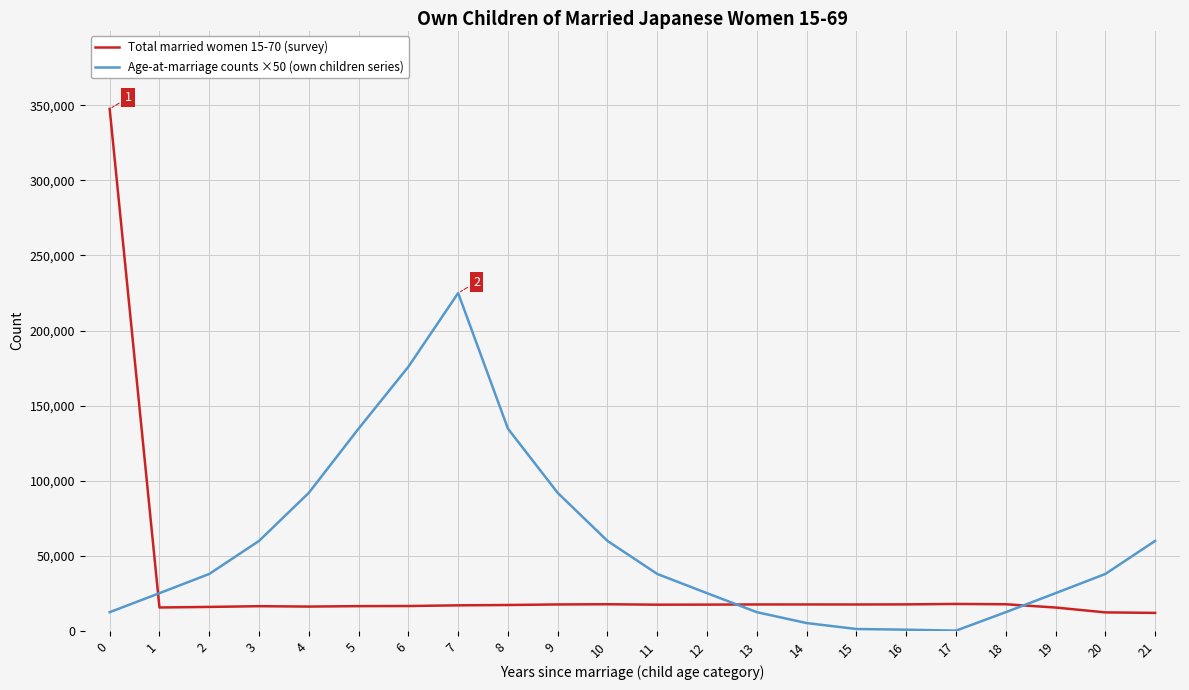

List the series in order of their overall mean, lowest first.

Total married women 15-70 (survey), Age-at-marriage counts ×50 (own children series)